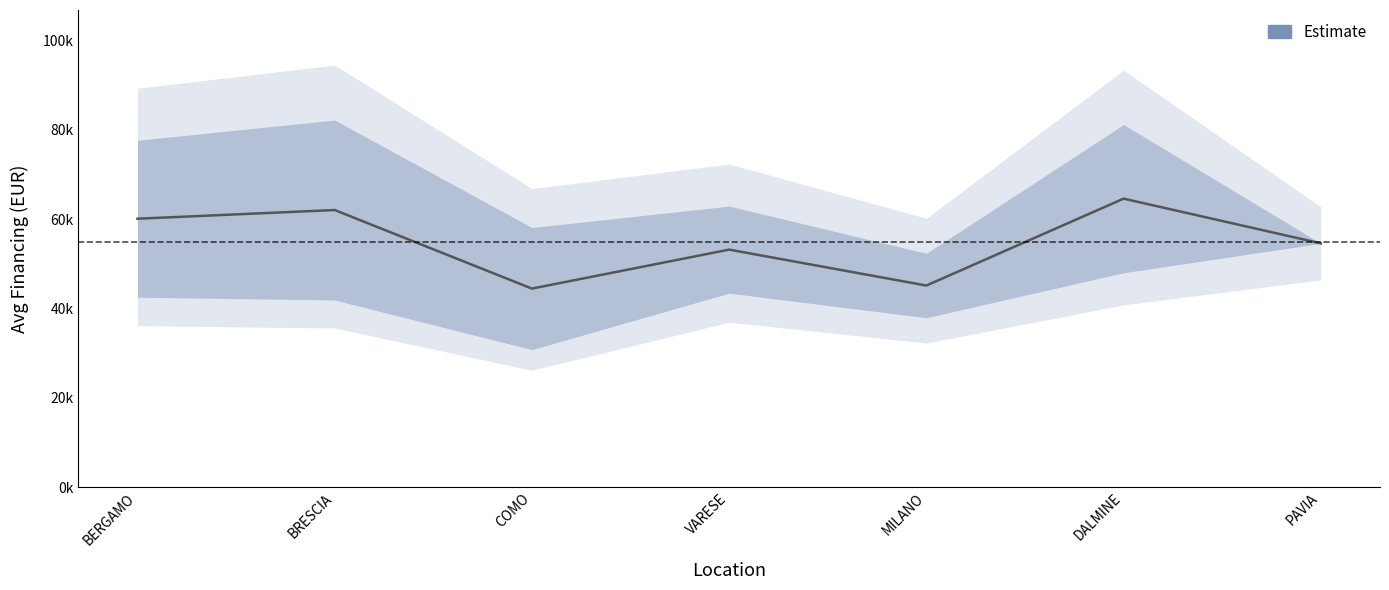

List the labels in order of value, smallest first.

COMO, MILANO, VARESE, PAVIA, BERGAMO, BRESCIA, DALMINE